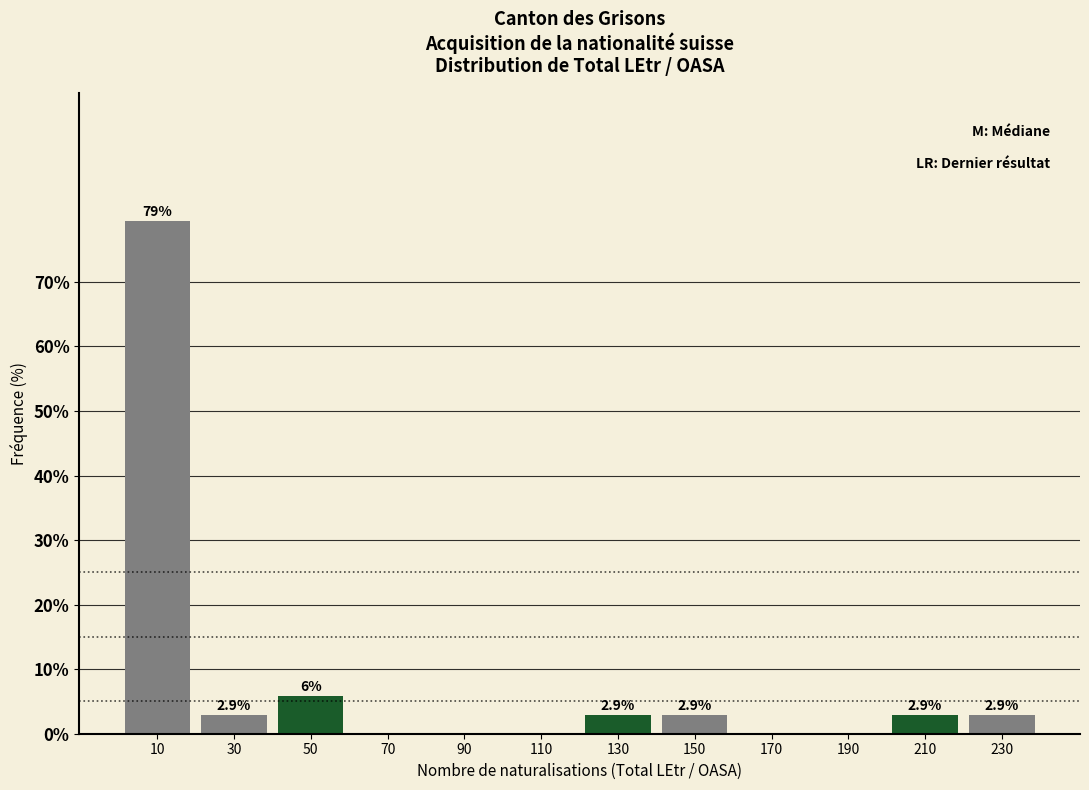

Over which range of the x-axis is the bar tallest?

0 to 20